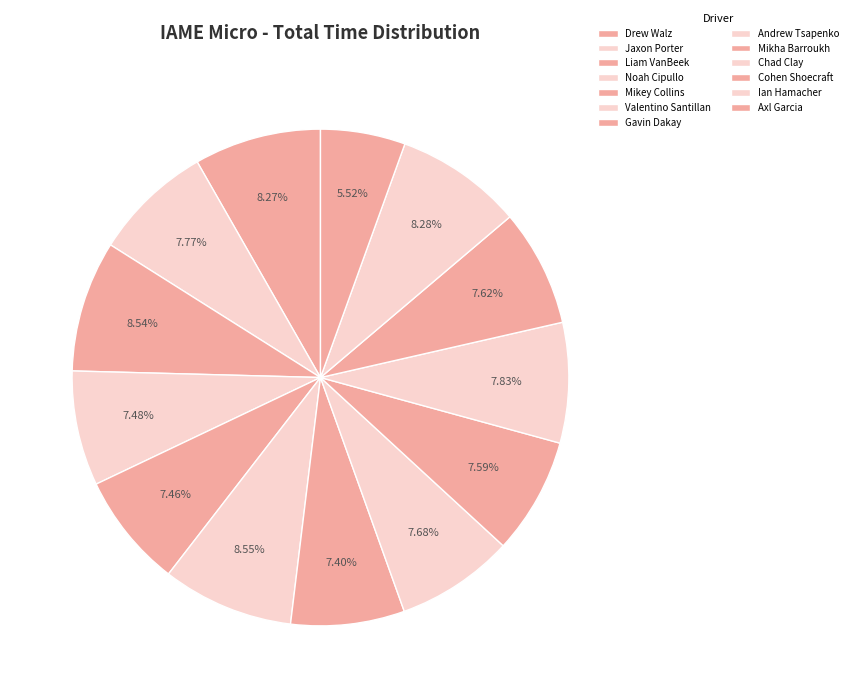

Approximately how many times larger is the value at Axl Garcia compared to Drew Walz?

0.7